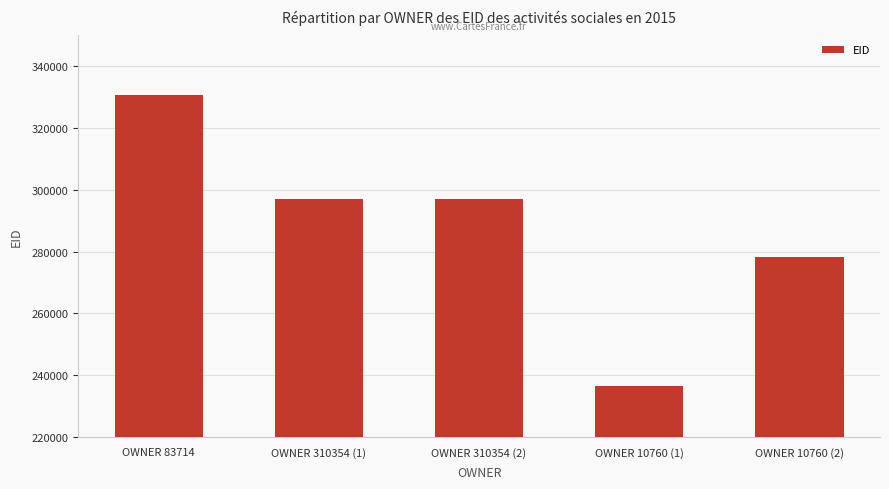

What is the value of the 5th bar from the left?

278318